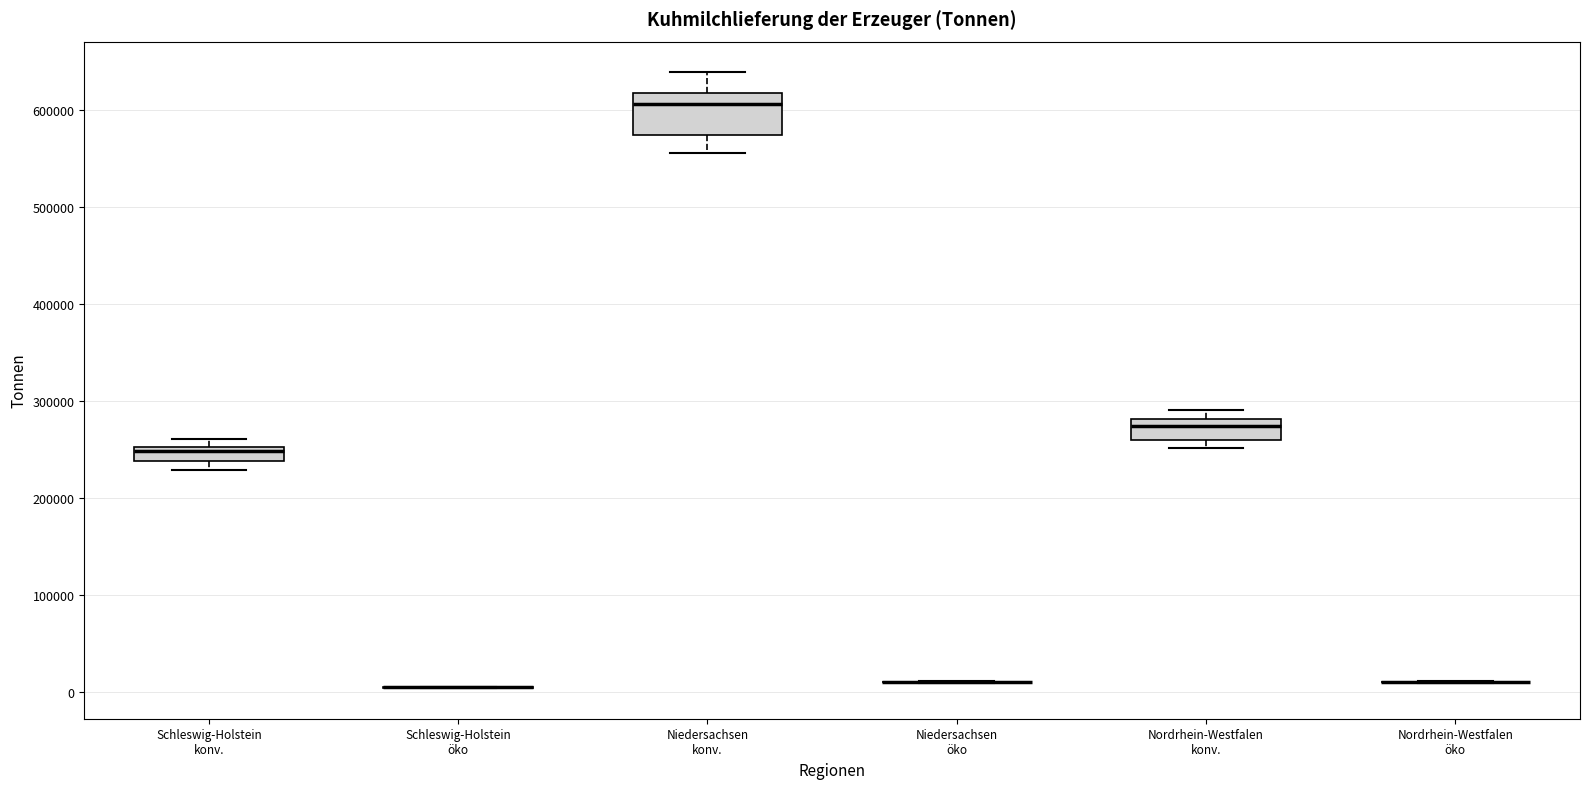

Where does the lower whisker of the box for Niedersachsen konv. end on the y-axis? The values are not printed on the chart, so give them approximately, as read against the axis.

560000